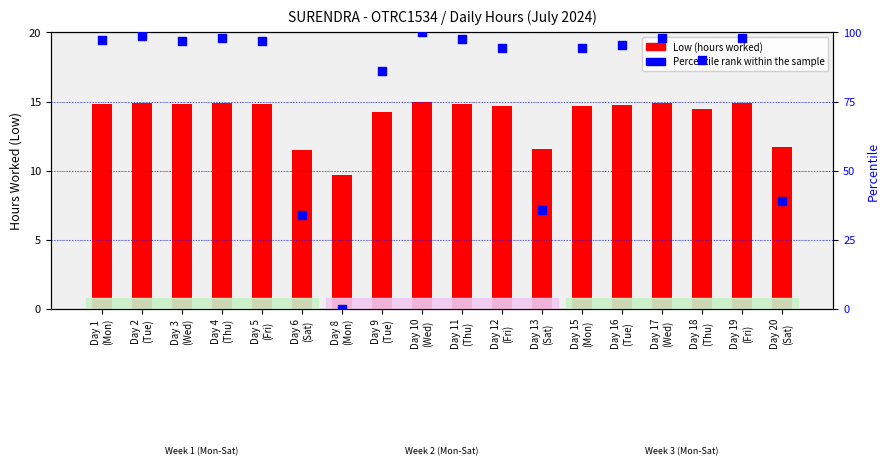

Which series has the widest spread of Y values?

Percentile rank